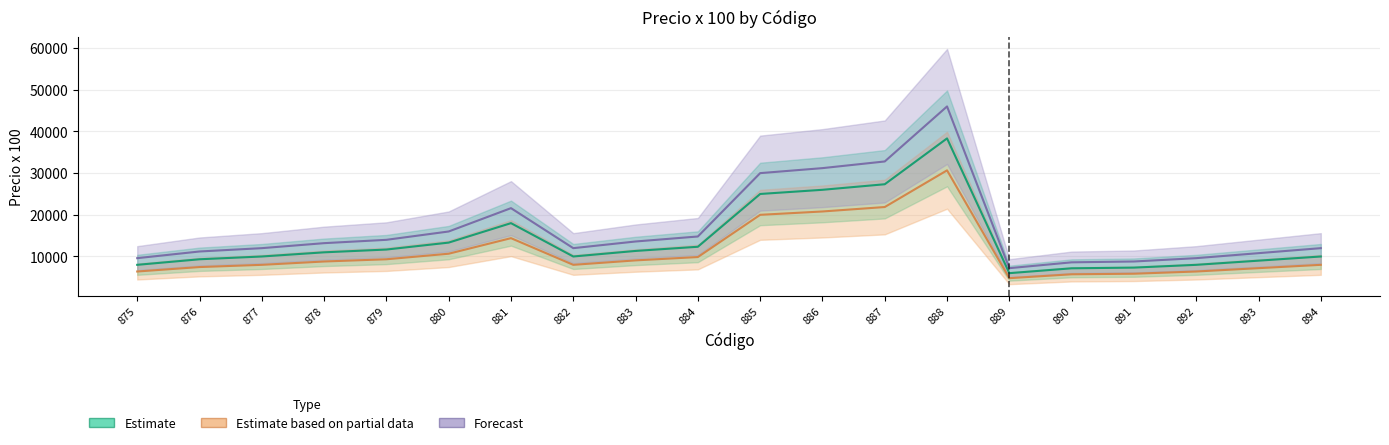

What is the value of the Estimate based on partial data point at the 20th from the left?

8000.0